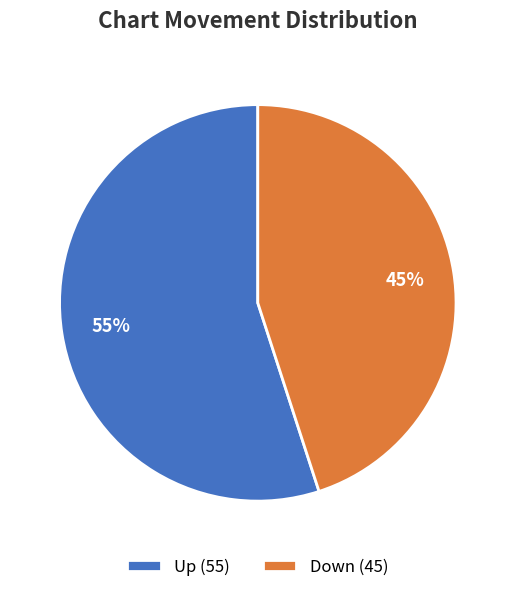

To the nearest percent, what is the difference between the largest and smallest slice percentages?

10%